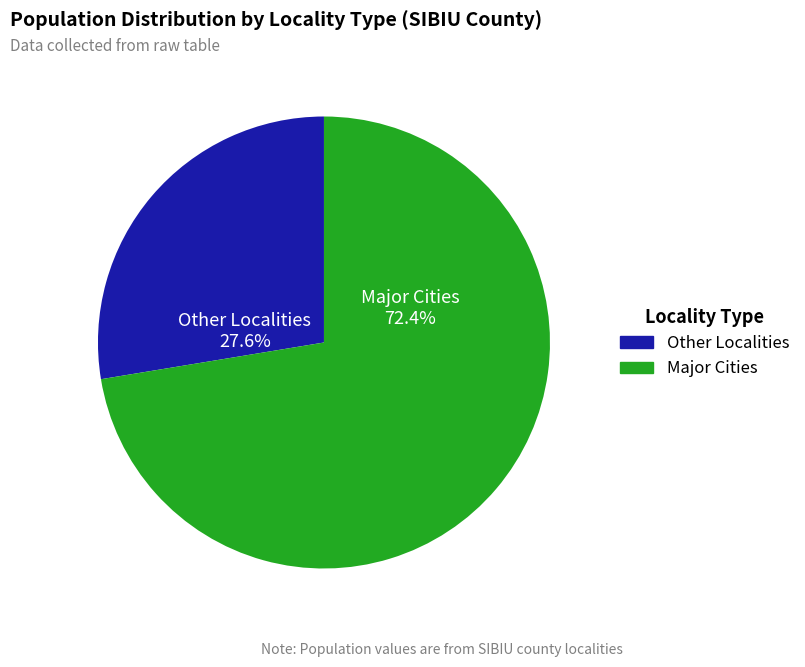

Does any single category account for the majority?

Yes